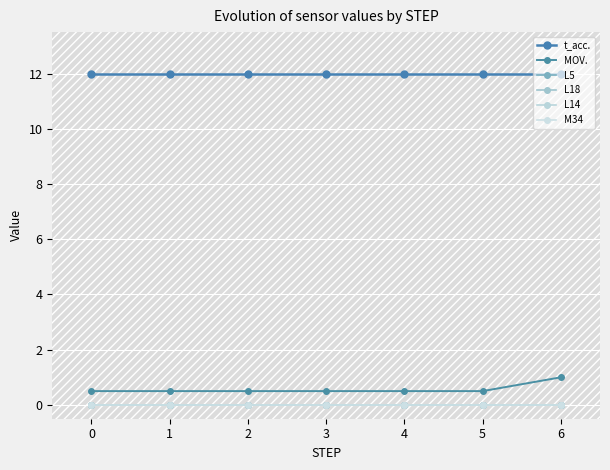

True or false: t_acc. and M34 cross at least once.

False